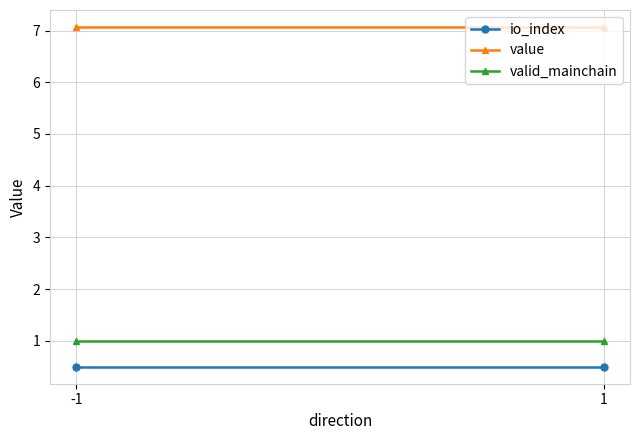

What is the total value across all series at -1?

8.6